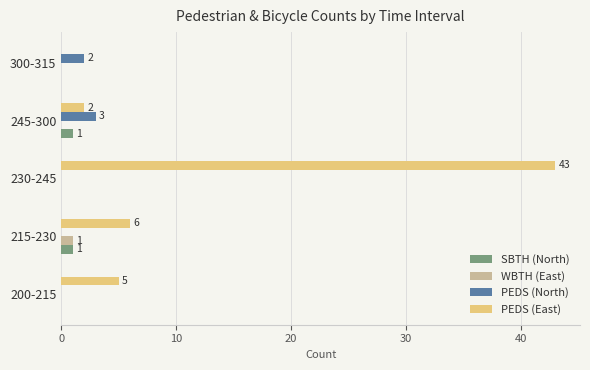

At which category is the sum across all series the highest?

230-245